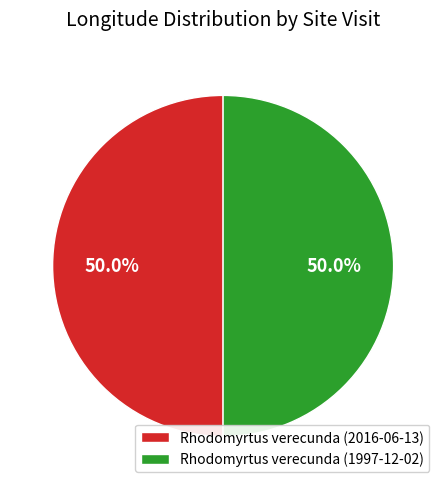

Approximately how many times larger is the value at Rhodomyrtus verecunda (1997-12-02) compared to Rhodomyrtus verecunda (2016-06-13)?

1.0